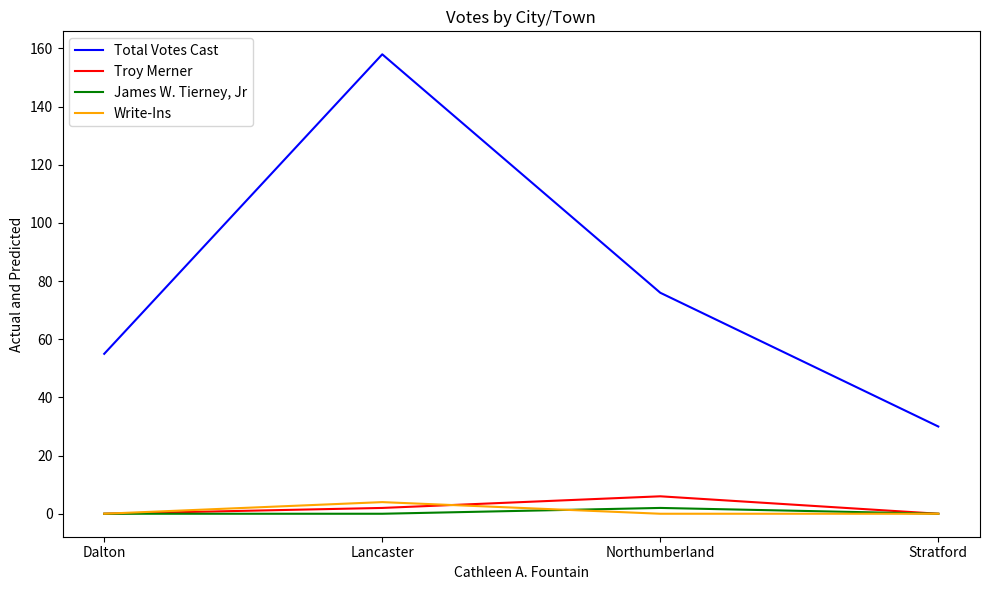

True or false: Total Votes Cast and Troy Merner intersect in this chart.

False